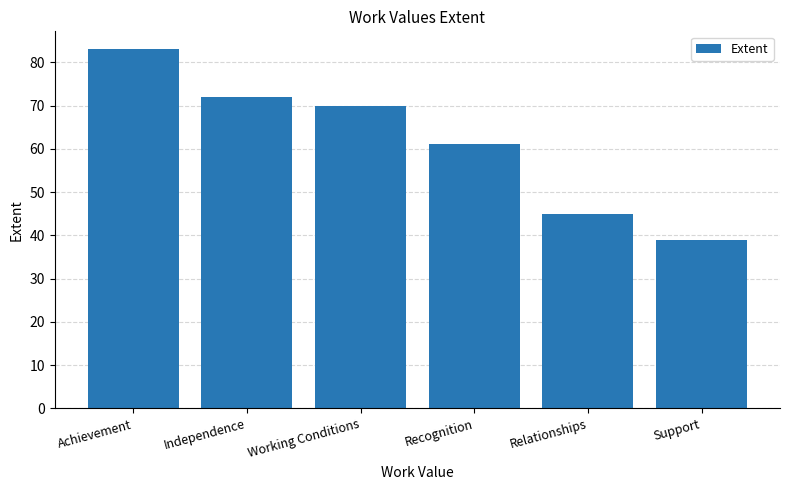

True or false: the data shows 39 at Support.

True